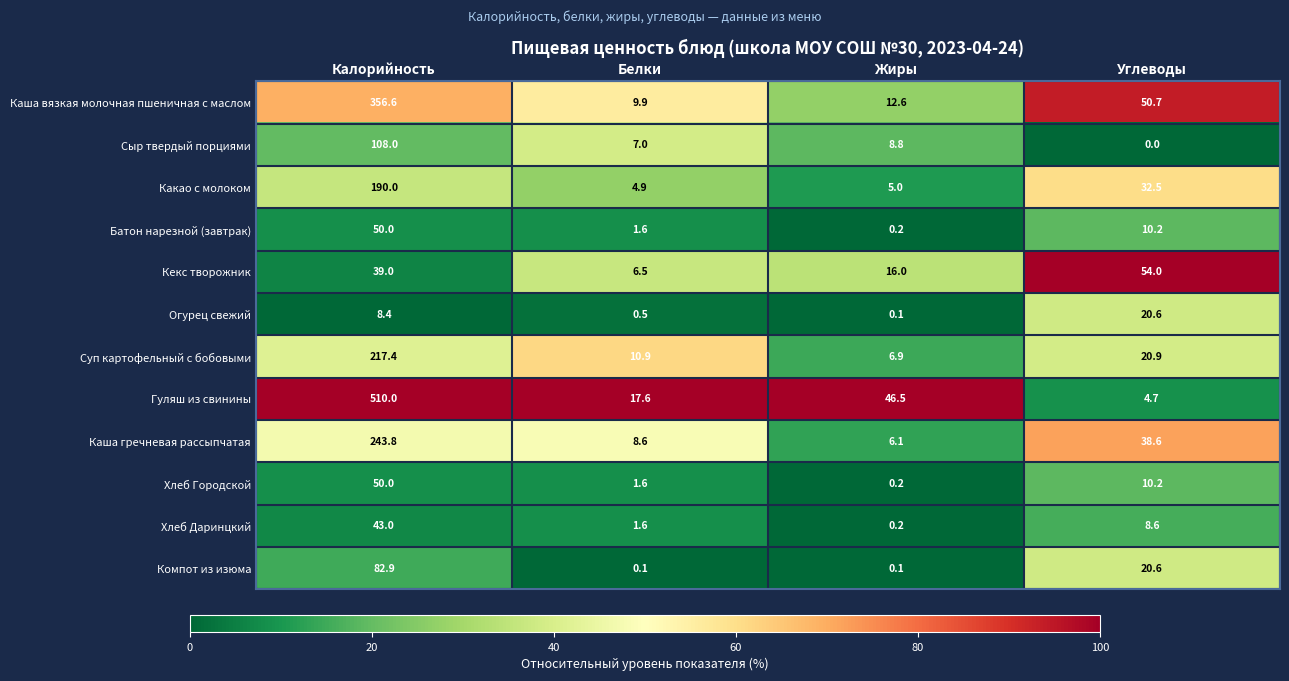

Between Калорийность and Жиры, which series saw the biggest shift?

Гуляш из свинины